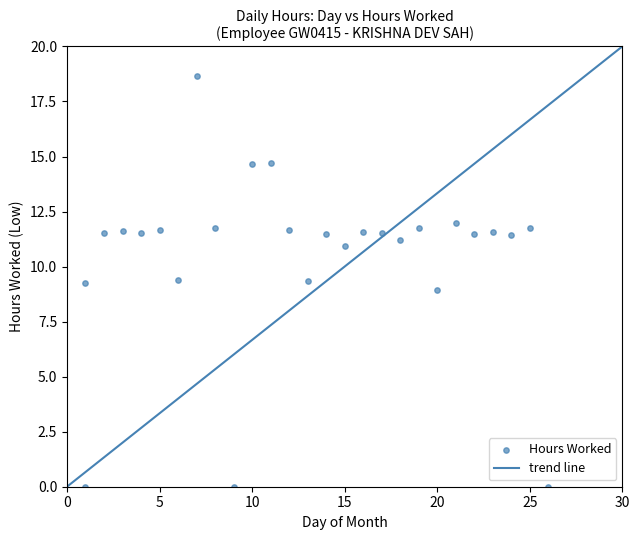

Count the number of points in this scatter plot.

27